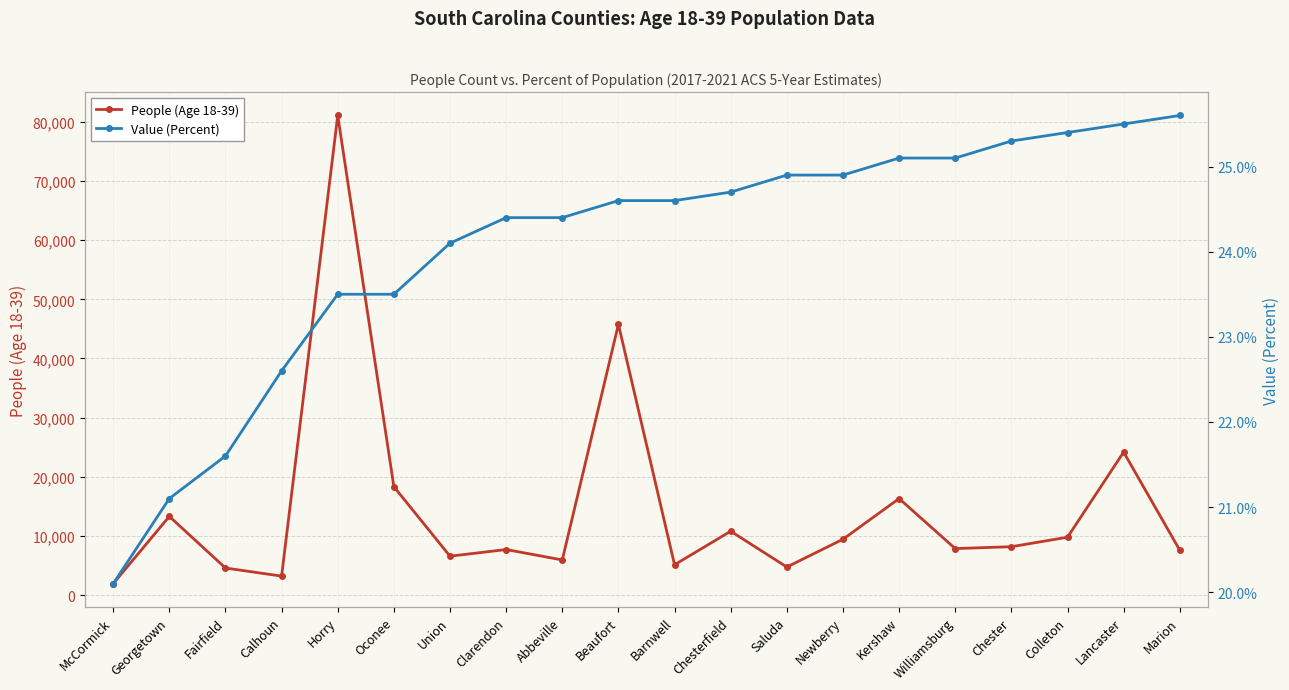

Reading right to left, extract all data points from this chart.

People (Age 18-39): 7576.0	24171.0	9781.0	8176.0	7861.0	16315.0	9440.0	4740.0	10797.0	5123.0	45775.0	5938.0	7699.0	6574.0	18322.0	81074.0	3206.0	4575.0	13300.0	1928.0
Value (Percent): 25.6	25.5	25.4	25.3	25.1	25.1	24.9	24.9	24.7	24.6	24.6	24.4	24.4	24.1	23.5	23.5	22.6	21.6	21.1	20.1